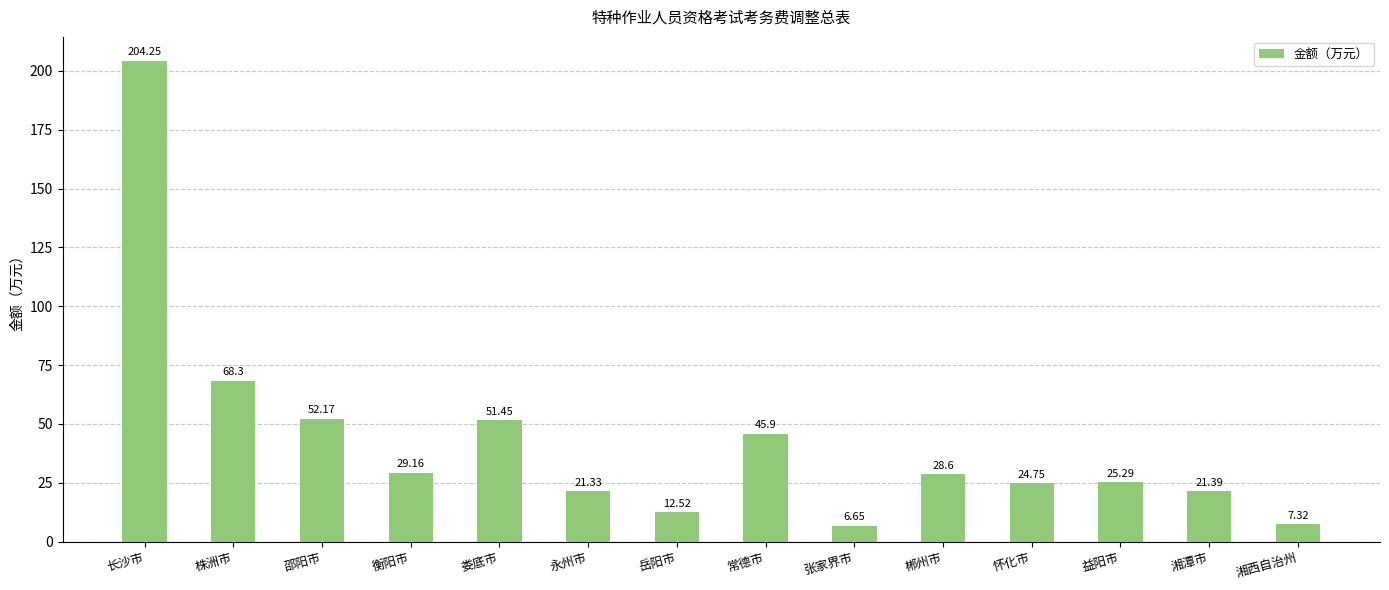

At which category does the chart reach its minimum across all series?

张家界市